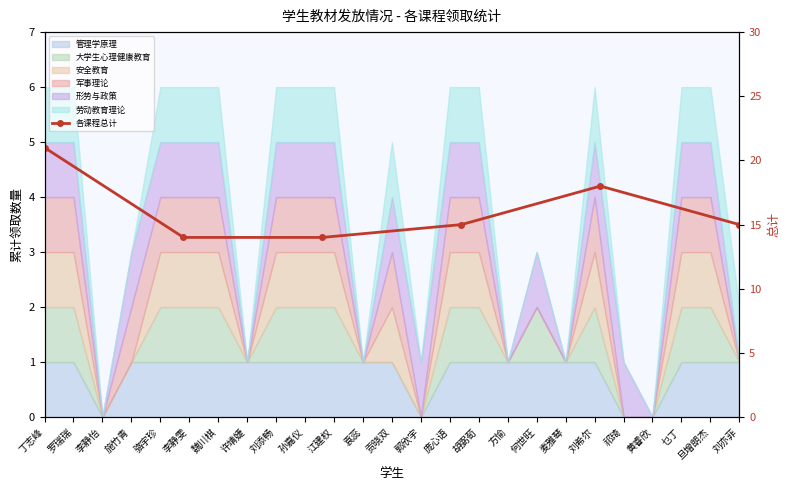

Approximately how many times larger is the value at 丁志峰 compared to 施竹青?

1.4